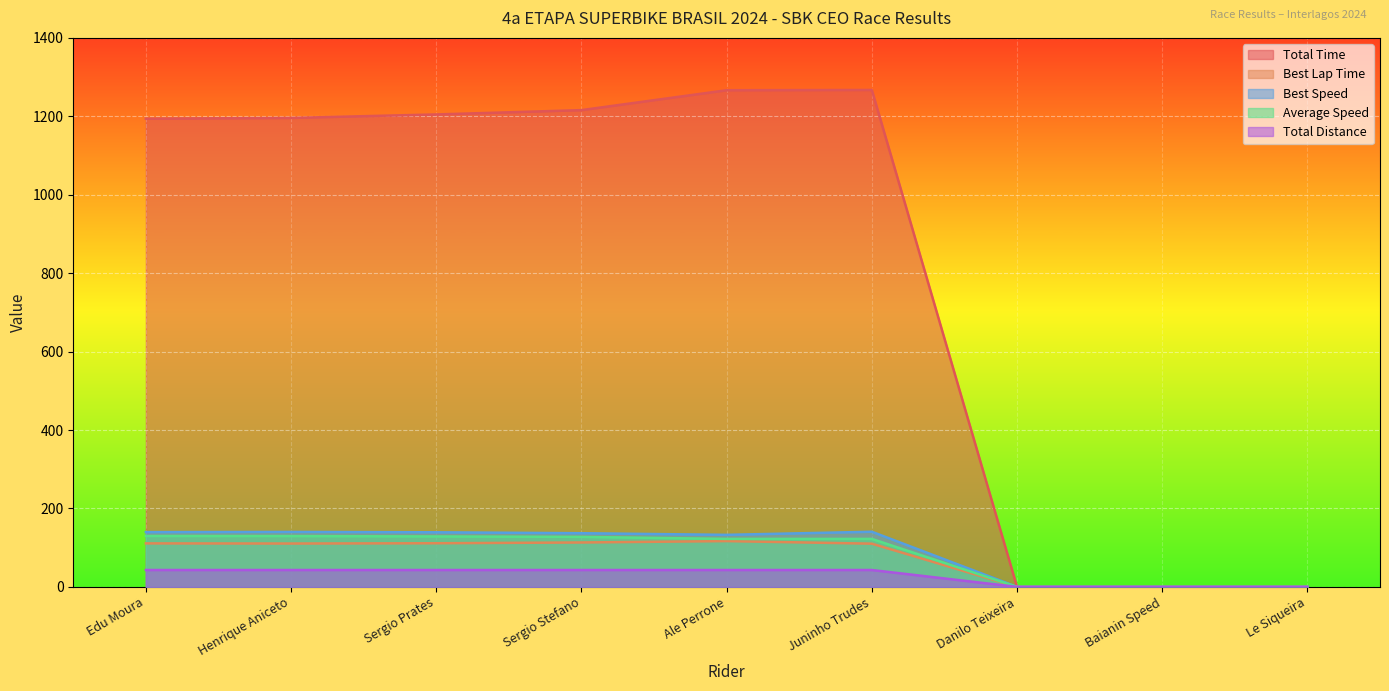

The Best Speed series shows 139.3 at Sergio Prates. True or false?

True